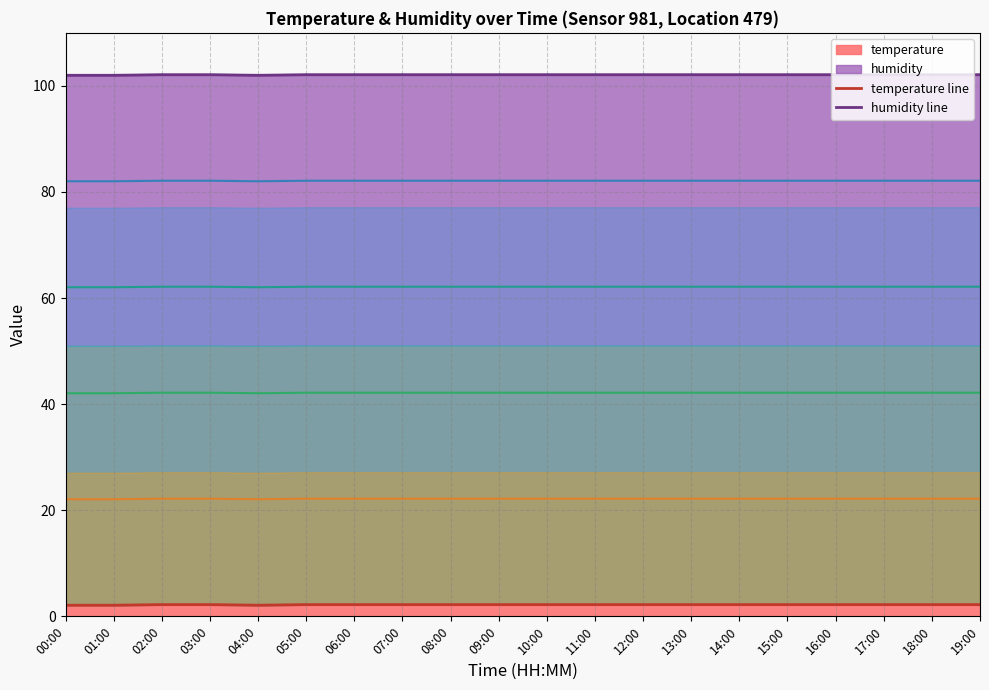

The temperature series shows 2.2 at 19:00. True or false?

True